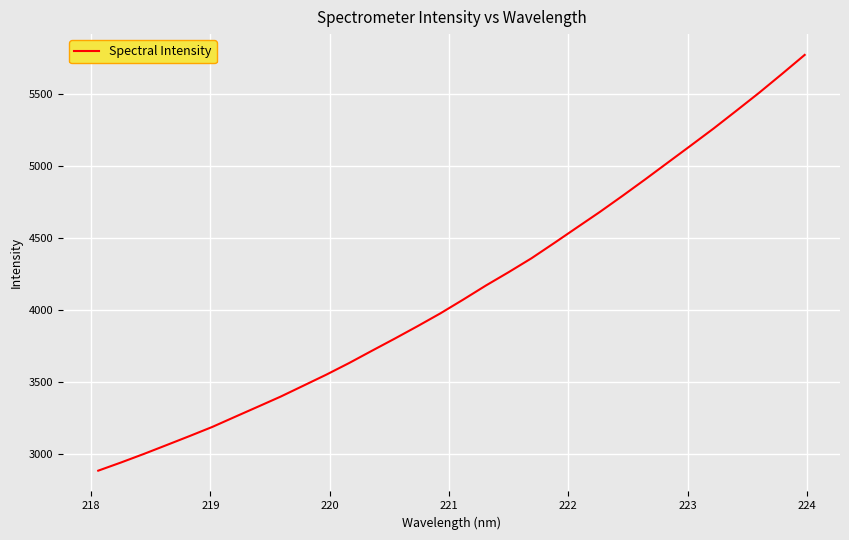

What is the smallest value displayed?

2884.3